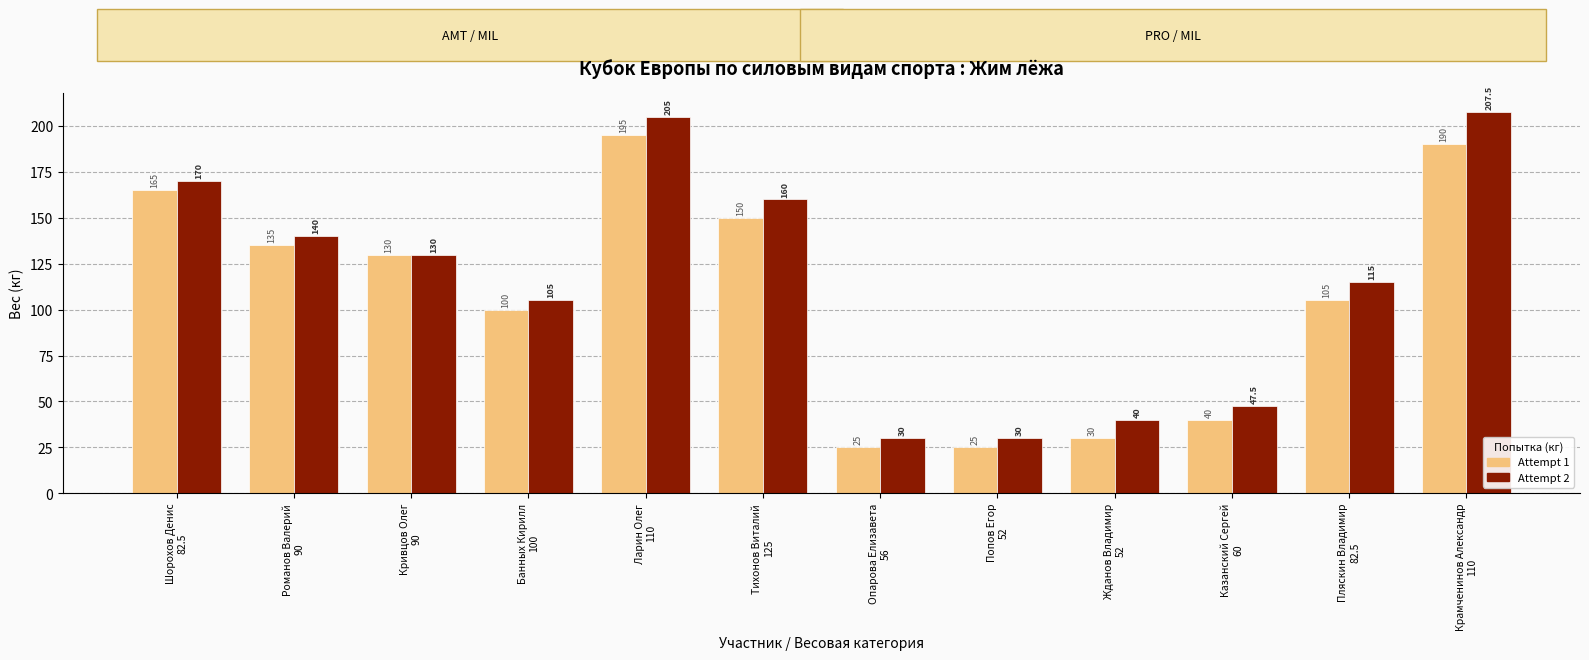

Is it true that Attempt 2 equals 30.0 at Попов Егор
52?

True